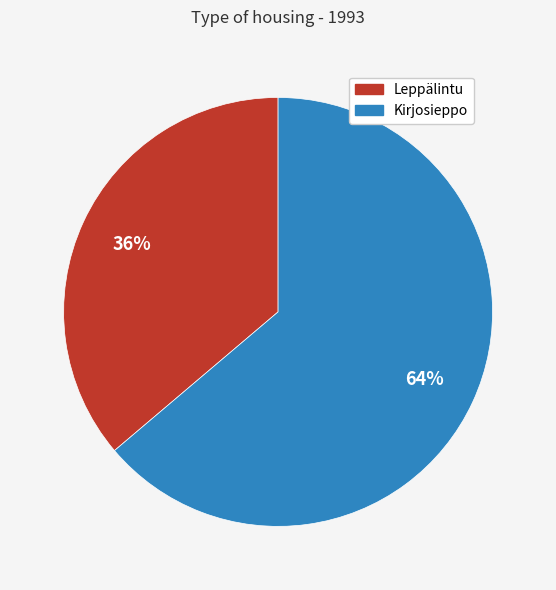

To the nearest percent, what percentage of the pie is Kirjosieppo?

64%